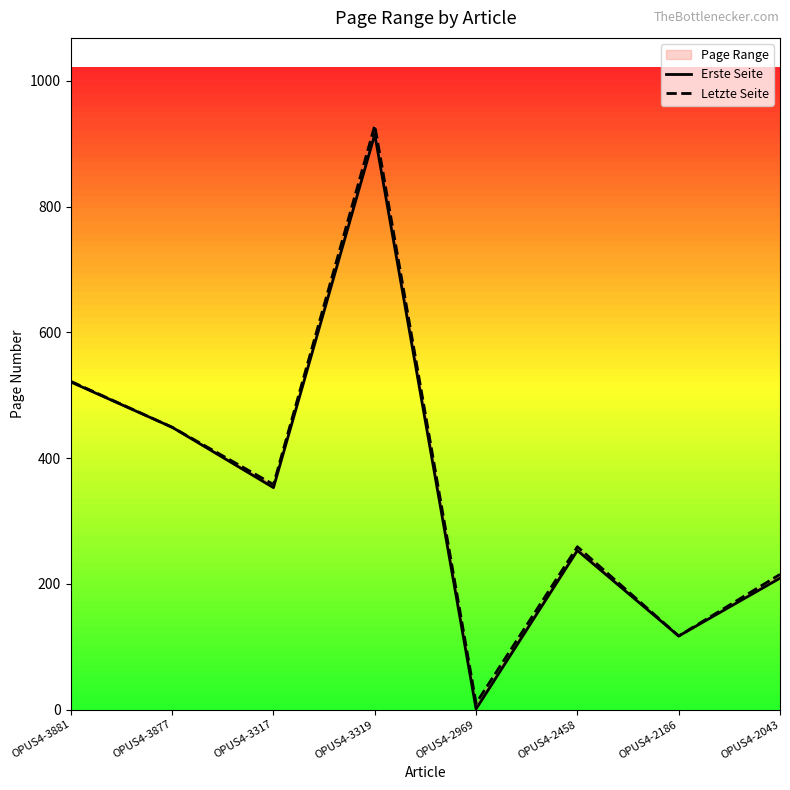

At how many categories does at least one series exceed 147?

6